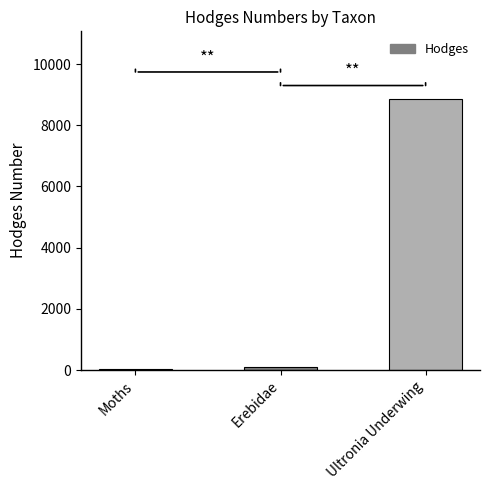

Reading right to left, list all the values displayed in this chart.

8857.0	93.2	29.0